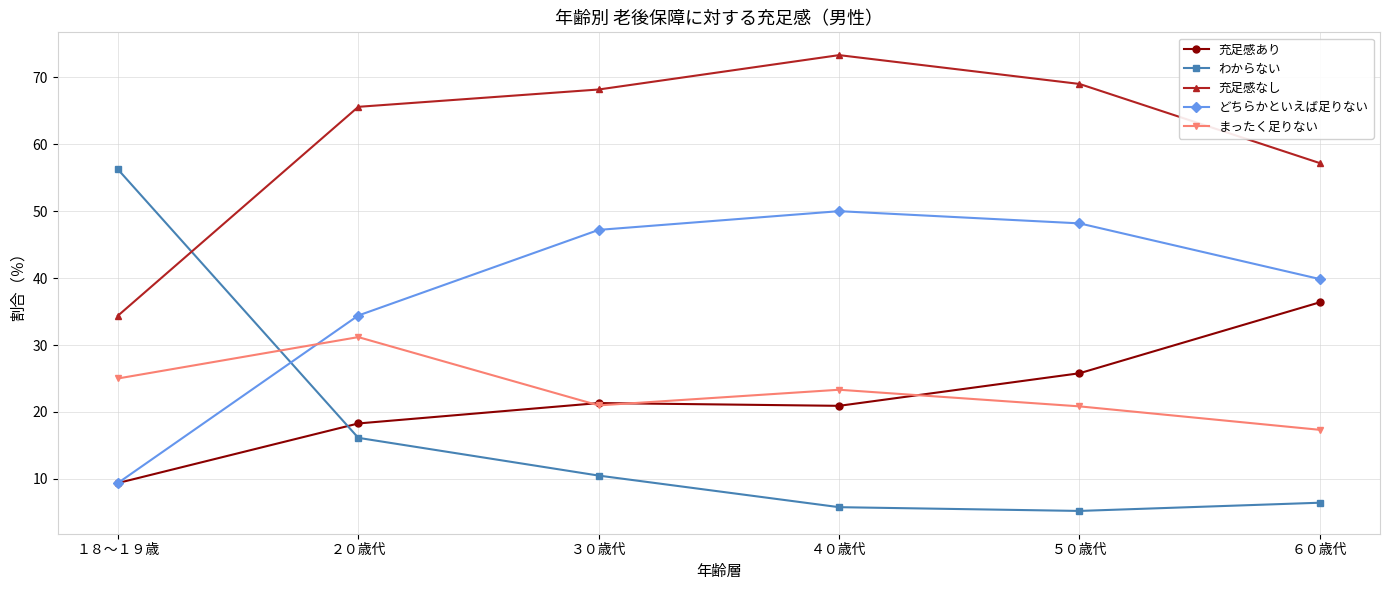

What is the spread (max minus min) of values at ２０歳代?

49.5